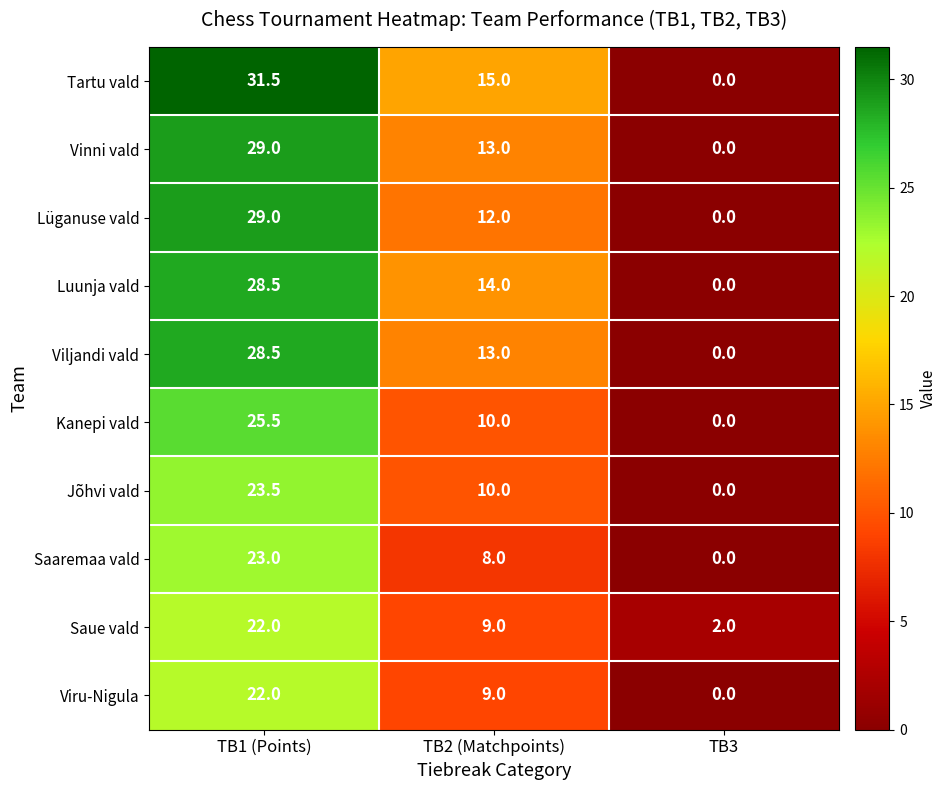

Which label corresponds to the largest value in the chart?

TB1 (Points)